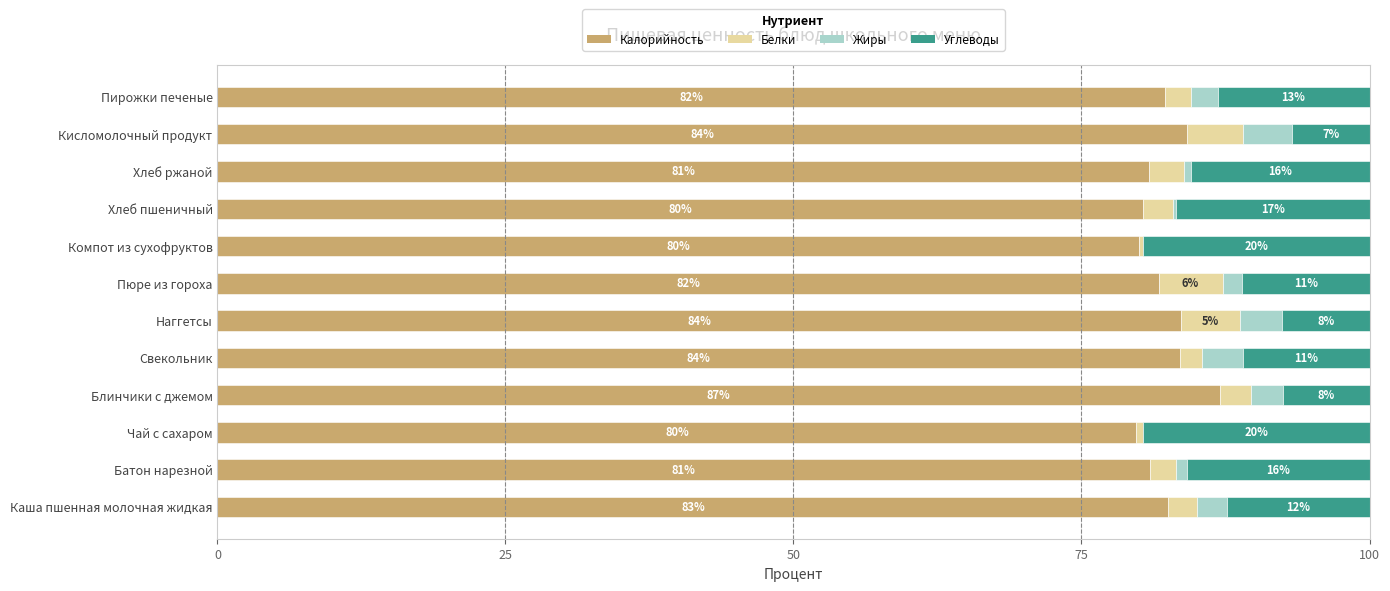

The Калорийность series shows 110.7 at Каша пшенная молочная жидкая. True or false?

False